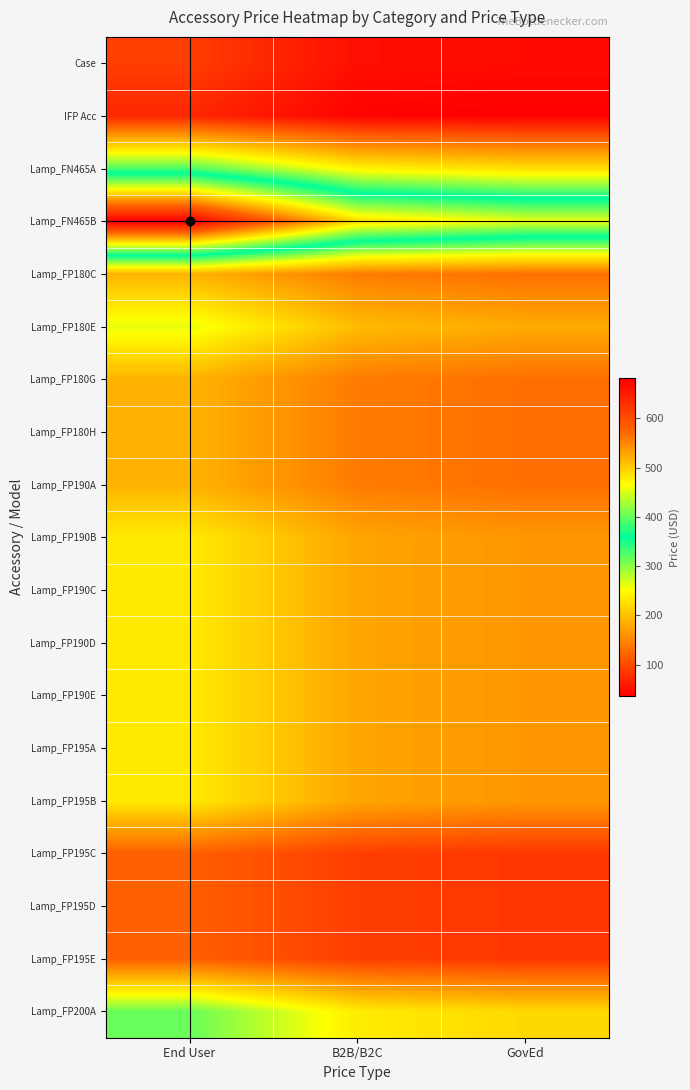

Reading left to right, list all the values displayed in this chart.

Case: End User=89	B2B/B2C=49	GovEd=46
IFP Acc: End User=69	B2B/B2C=39	GovEd=36
Lamp_FN465A: End User=327	B2B/B2C=242	GovEd=225
Lamp_FN465B: End User=681	B2B/B2C=491	GovEd=457
Lamp_FP180C: End User=188	B2B/B2C=141	GovEd=131
Lamp_FP180E: End User=261	B2B/B2C=195	GovEd=181
Lamp_FP180G: End User=188	B2B/B2C=141	GovEd=131
Lamp_FP180H: End User=188	B2B/B2C=141	GovEd=131
Lamp_FP190A: End User=188	B2B/B2C=141	GovEd=131
Lamp_FP190B: End User=235	B2B/B2C=176	GovEd=164
Lamp_FP190C: End User=235	B2B/B2C=176	GovEd=164
Lamp_FP190D: End User=235	B2B/B2C=176	GovEd=164
Lamp_FP190E: End User=235	B2B/B2C=176	GovEd=164
Lamp_FP195A: End User=235	B2B/B2C=176	GovEd=164
Lamp_FP195B: End User=235	B2B/B2C=176	GovEd=164
Lamp_FP195C: End User=117	B2B/B2C=89	GovEd=83
Lamp_FP195D: End User=117	B2B/B2C=89	GovEd=83
Lamp_FP195E: End User=117	B2B/B2C=89	GovEd=83
Lamp_FP200A: End User=315	B2B/B2C=236	GovEd=219